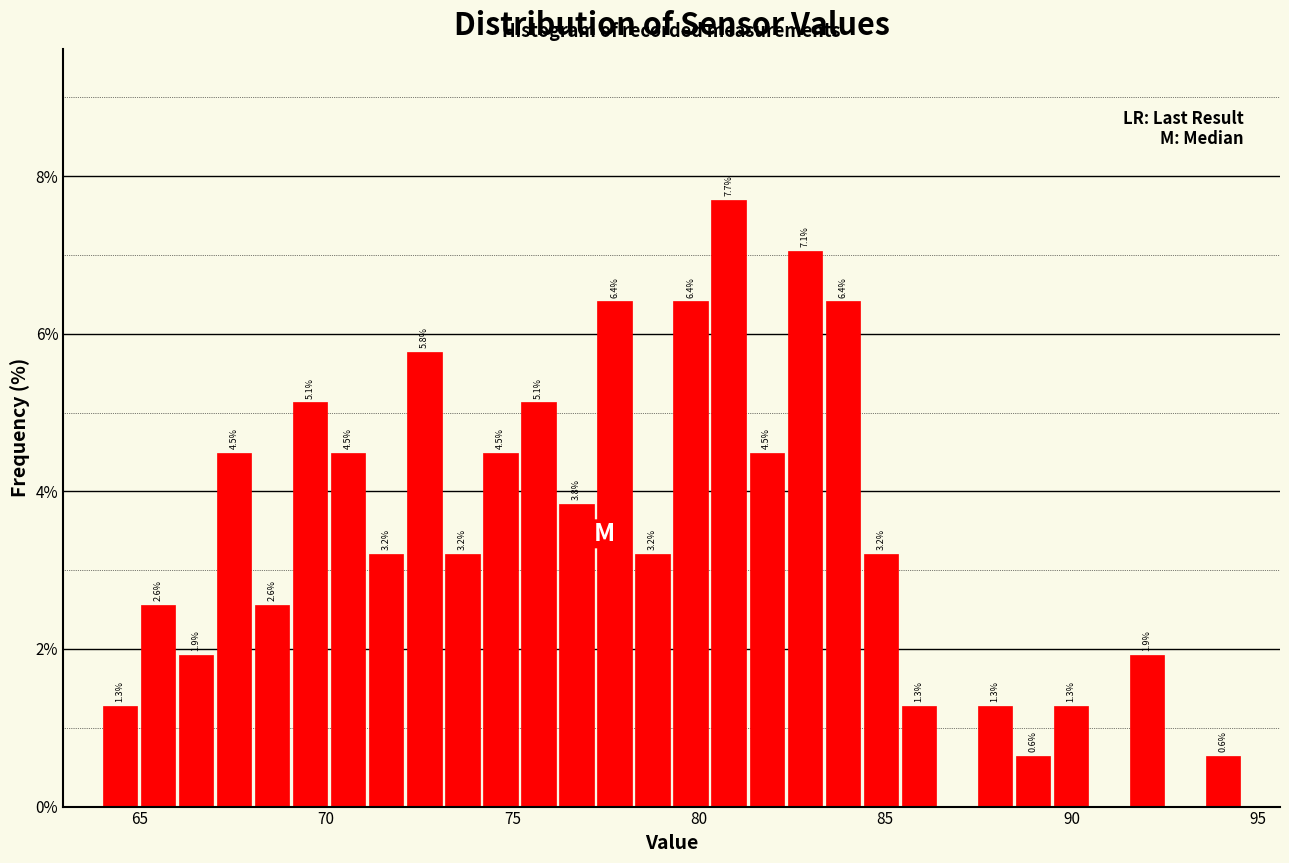

Around what value on the x-axis is the tallest bar? Give the approximate position of its centre, as read against the axis.

81.0